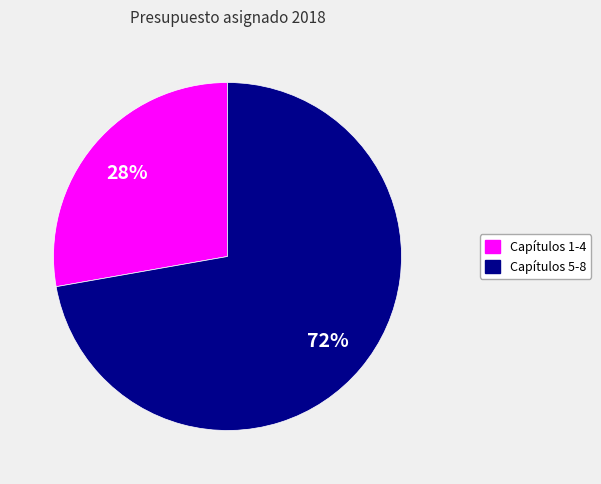

To the nearest percent, what is the average slice percentage?

50%